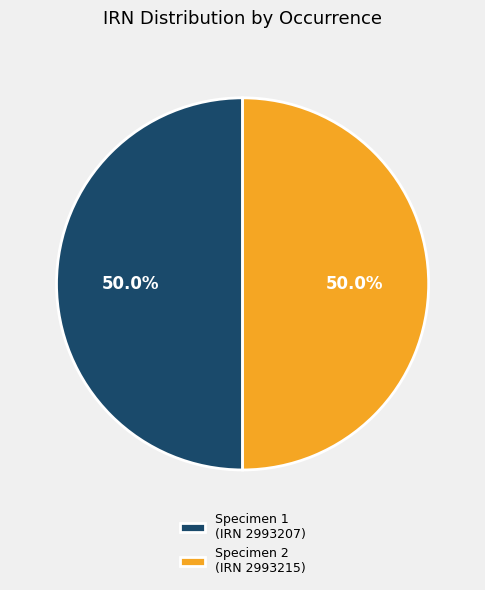

How many slices are in this pie chart?

2